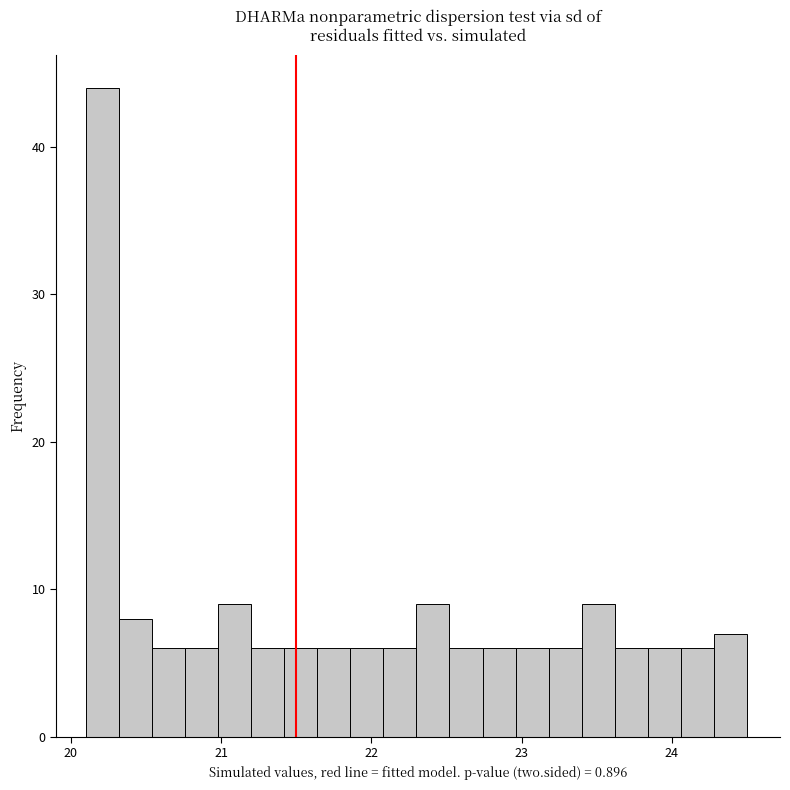

Around what value on the x-axis is the tallest bar? Give the approximate position of its centre, as read against the axis.

20.2